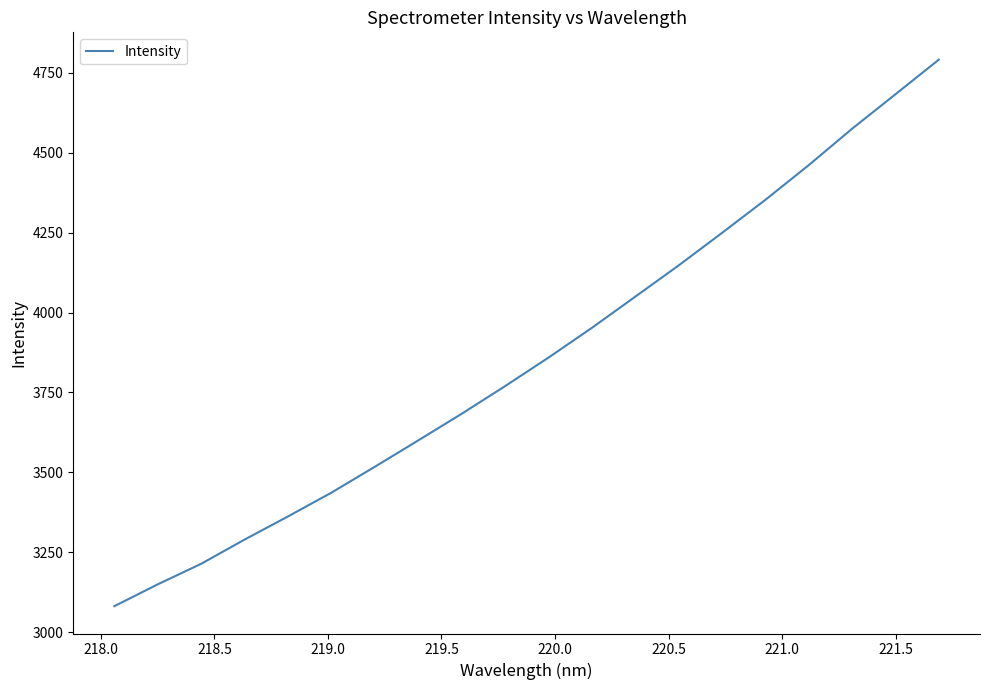

What is the difference between the maximum and minimum values?

1710.8